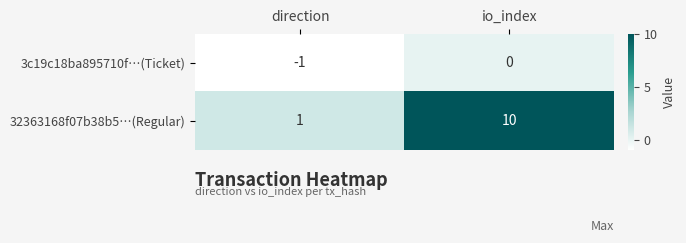

Which category has the lowest value across all series?

direction